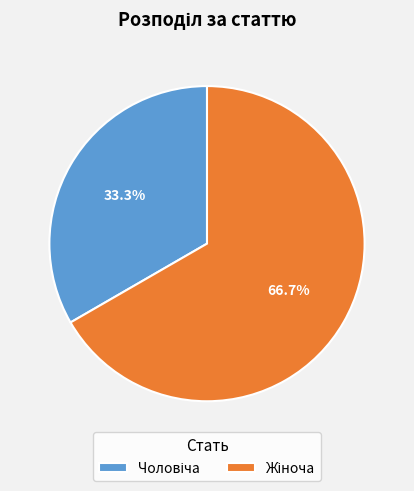

Count the number of slices in the pie.

2